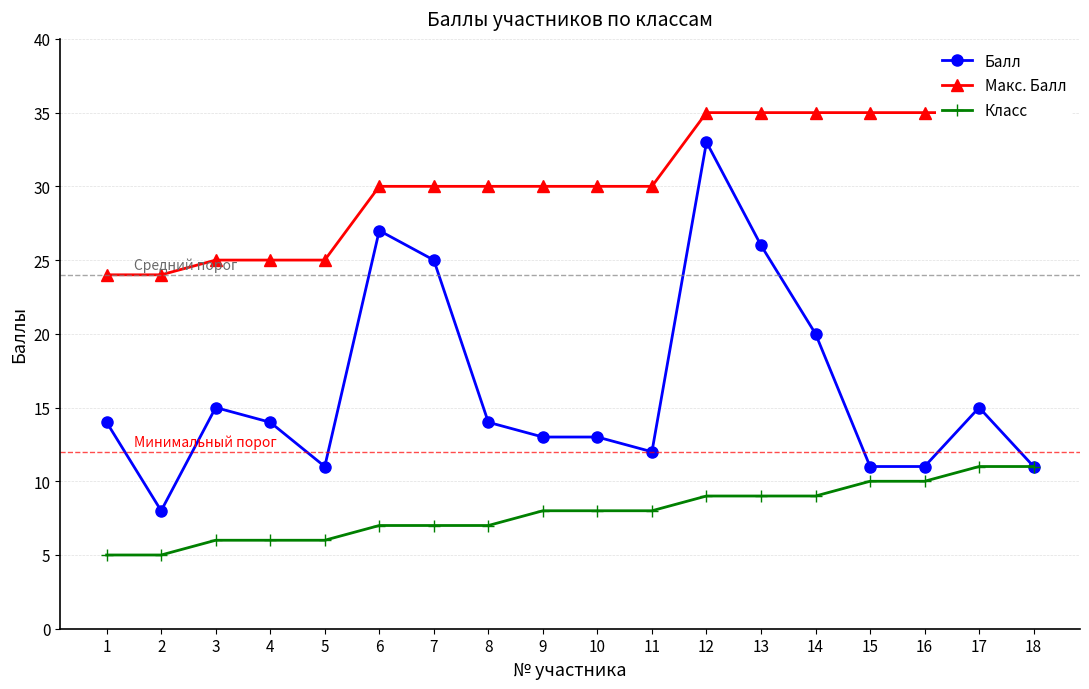

What are all the series names shown in the legend?

Балл, Макс. Балл, Класс